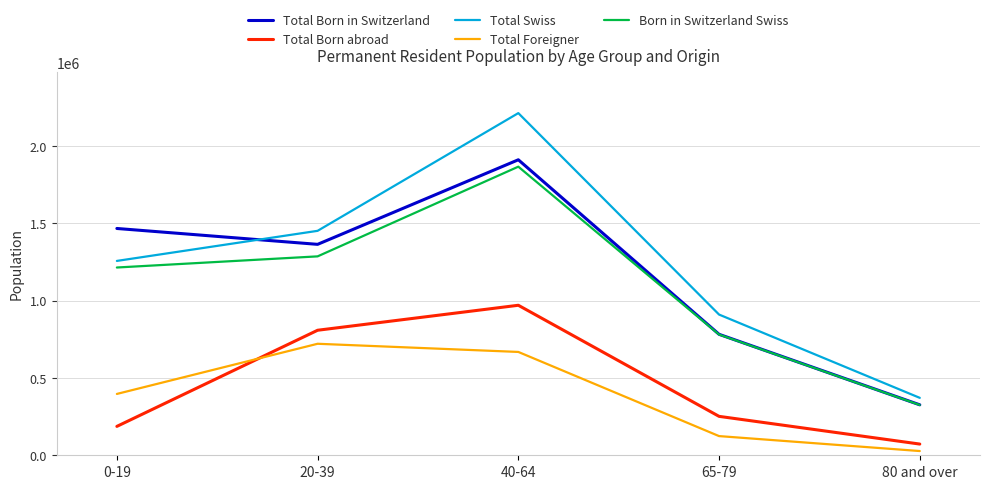

Where is the first local maximum for Total Swiss?

40-64